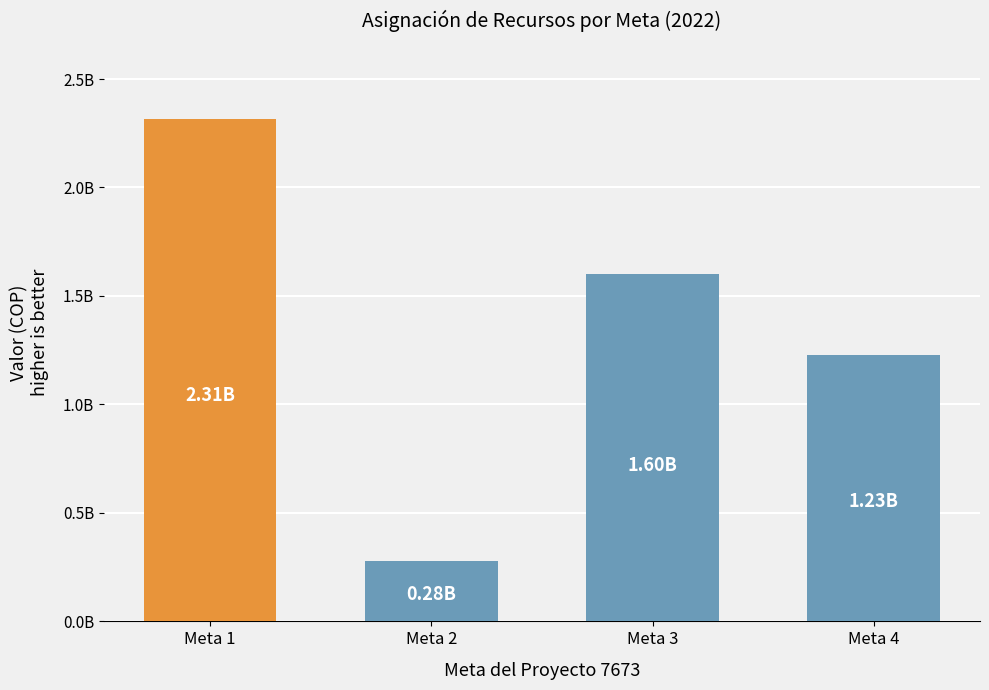

Does the chart contain any negative values?

No